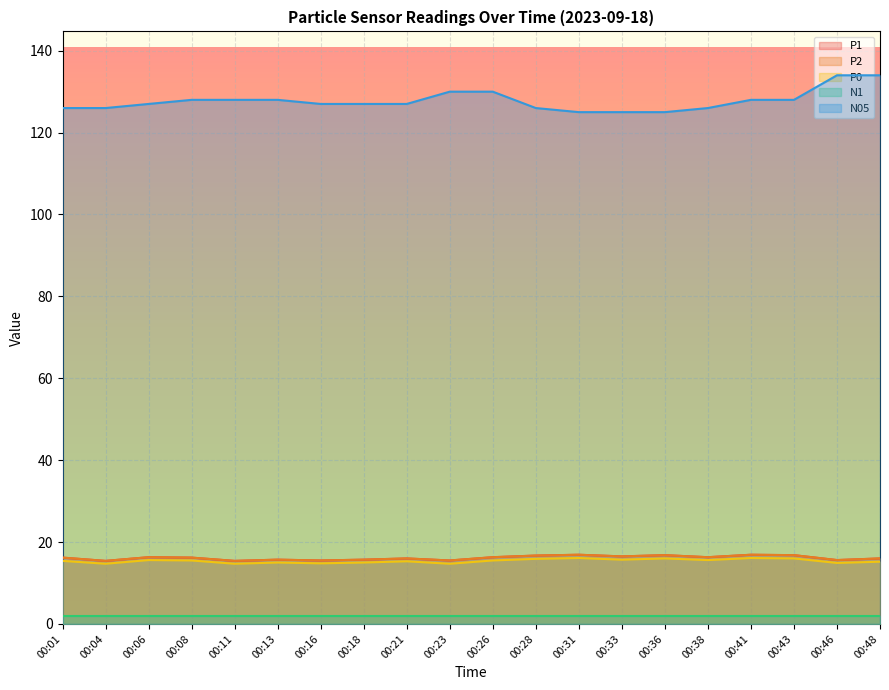

Between 00:18 and 00:48, which is larger?

00:48